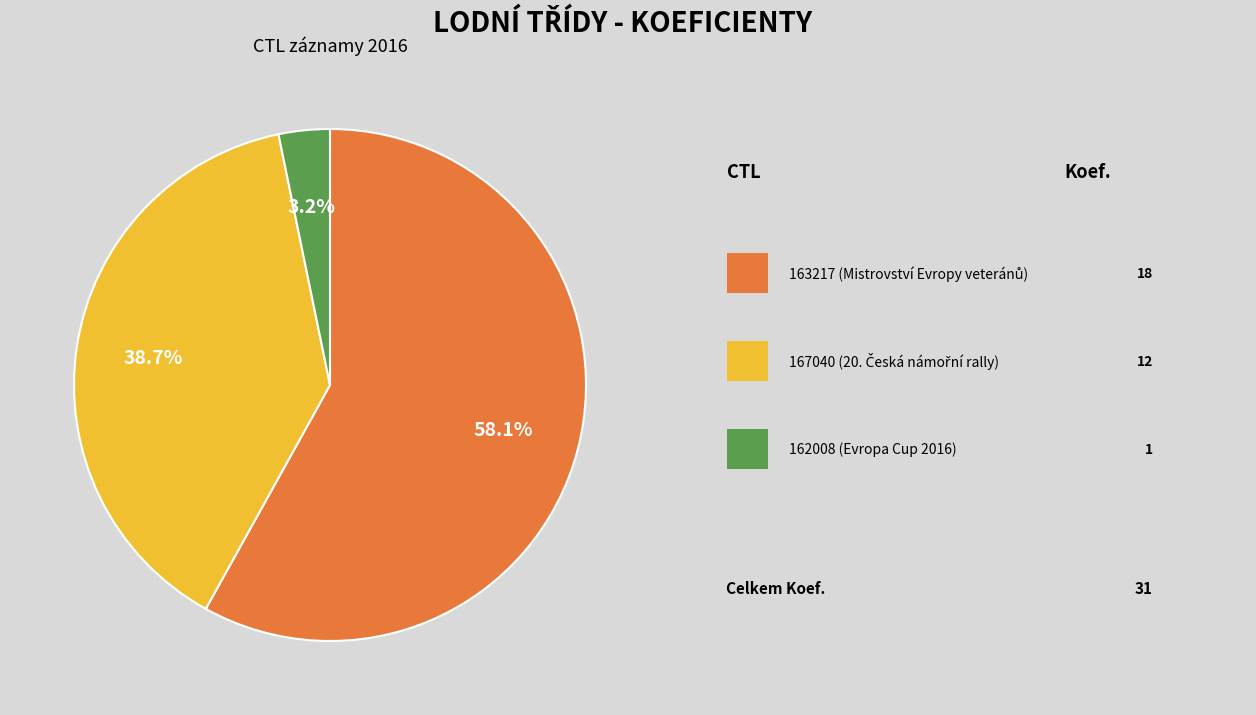

Is there a majority slice in this chart?

Yes